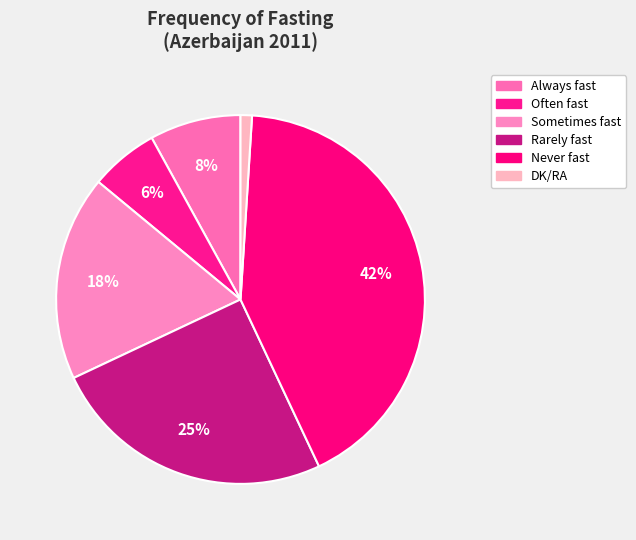

Count the number of slices in the pie.

6